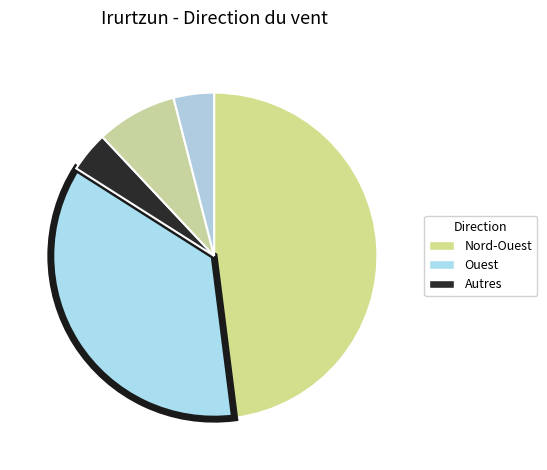

Count the number of slices in the pie.

5